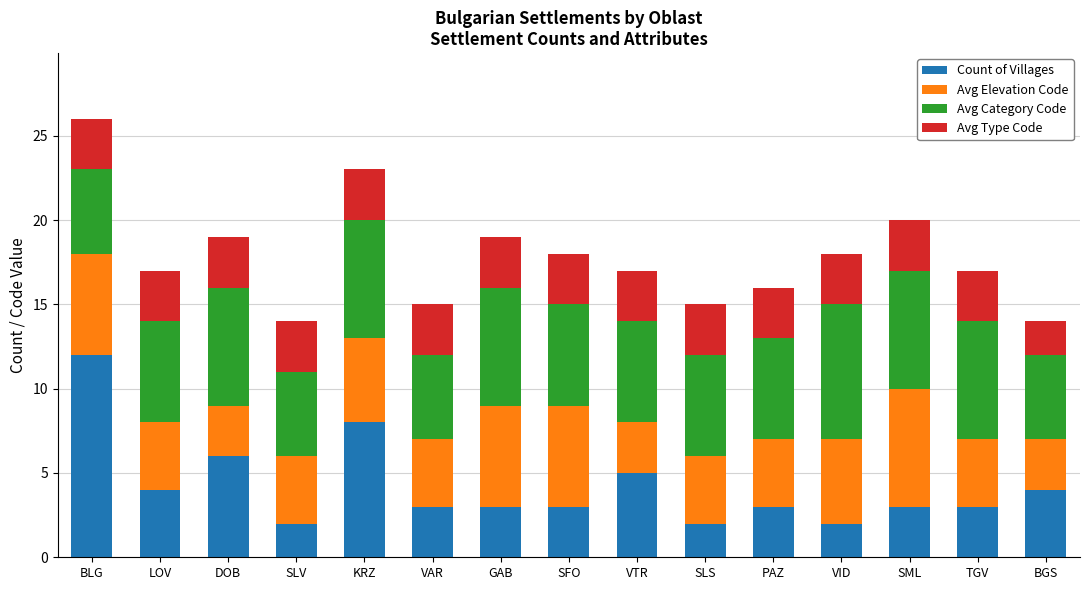

True or false: Count of Villages has a value of 3 at SFO.

True